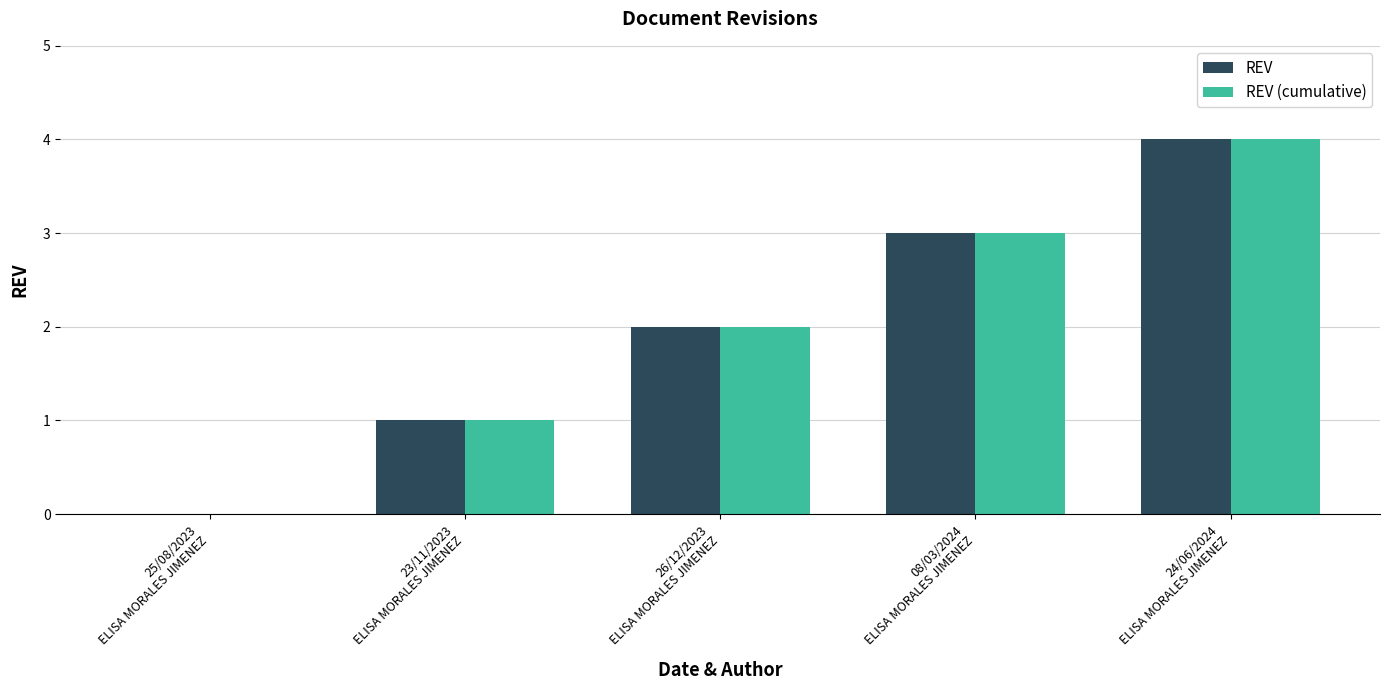

Reading left to right, extract all data points from this chart.

REV: 0	1	2	3	4
REV (cumulative): 0	1	2	3	4